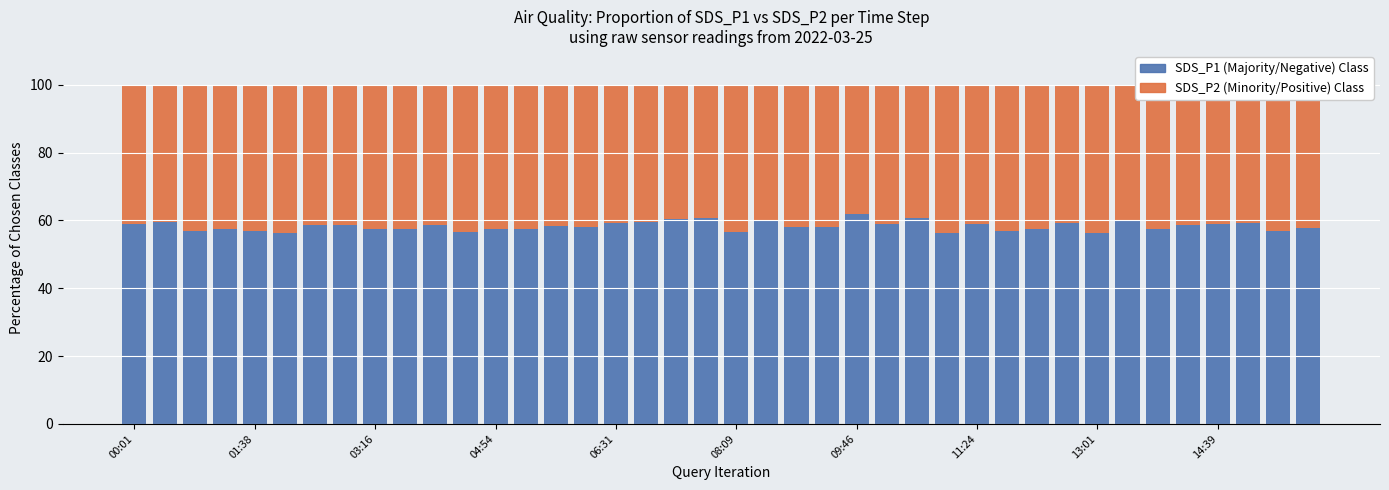

Does the chart contain stacked bars?

Yes